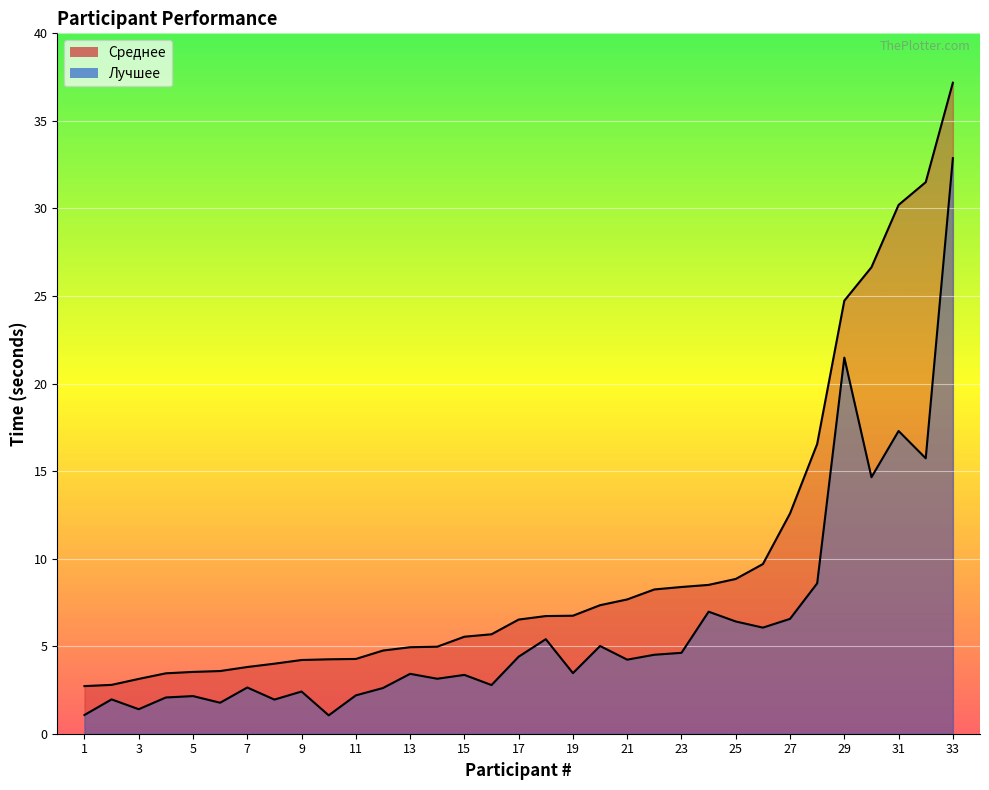

True or false: Среднее has a value of 4.9 at 13.

True